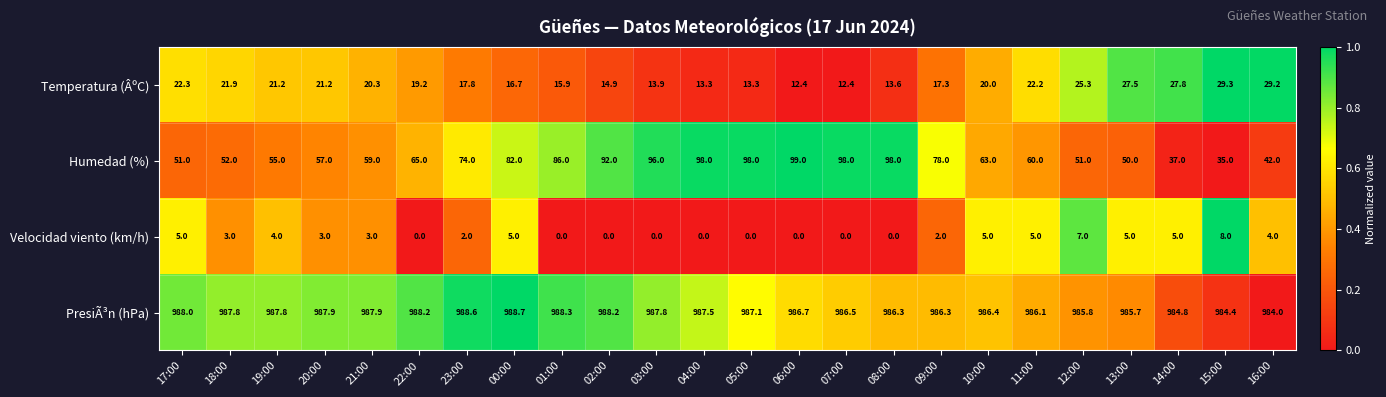

What is the highest value of the Velocidad viento (km/h) series?

8.0